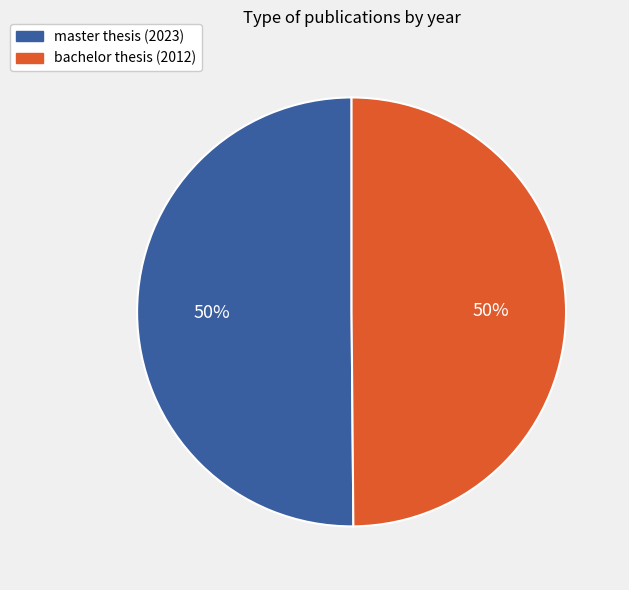

Approximately how many times larger is the value at master thesis (2023) compared to bachelor thesis (2012)?

1.0